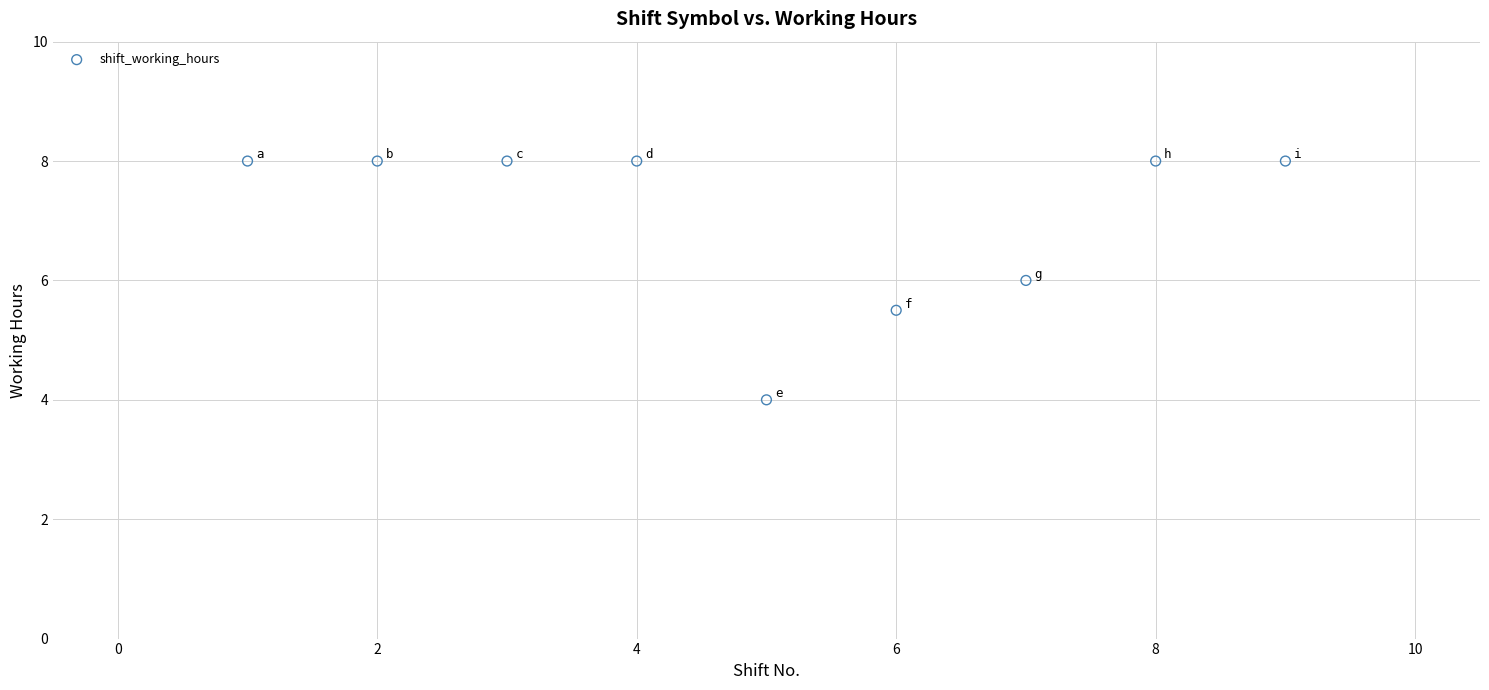

What is the range of Y values (max minus min)?

4.0